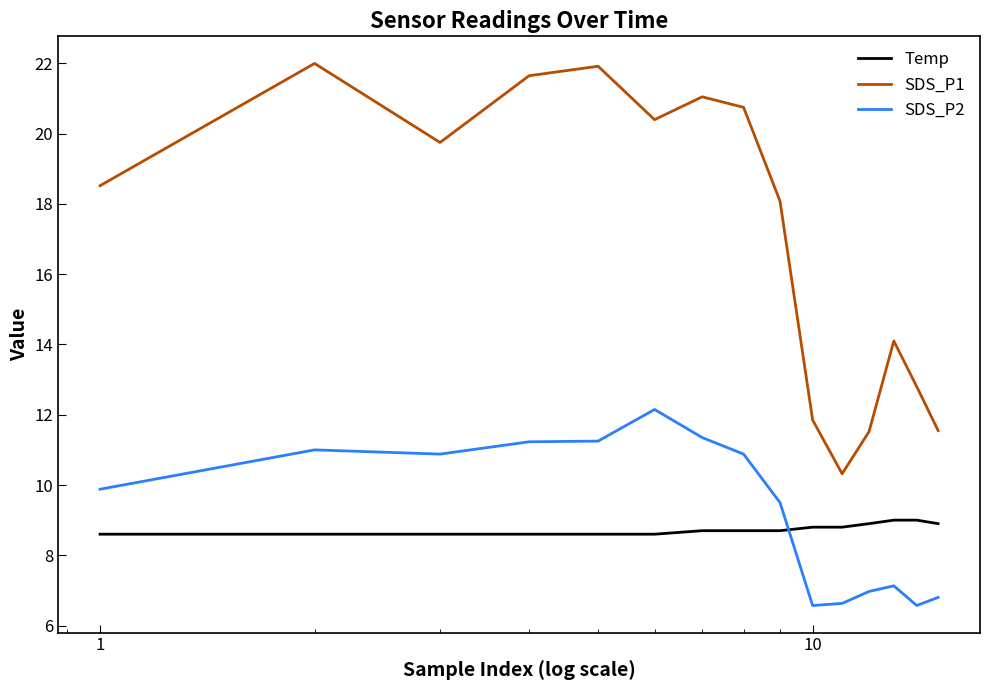

What is the lowest value of the SDS_P2 series?

6.6